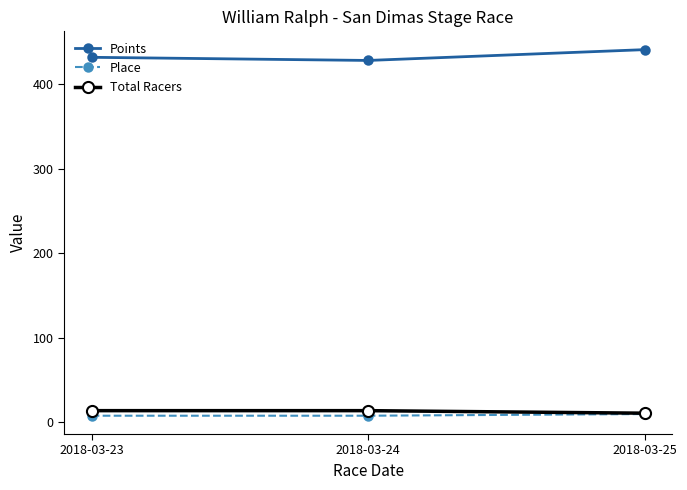

Reading left to right, extract all data points from this chart.

Points: 431.9	428.2	440.9
Place: 8.0	8.0	10.0
Total Racers: 14.0	14.0	11.0